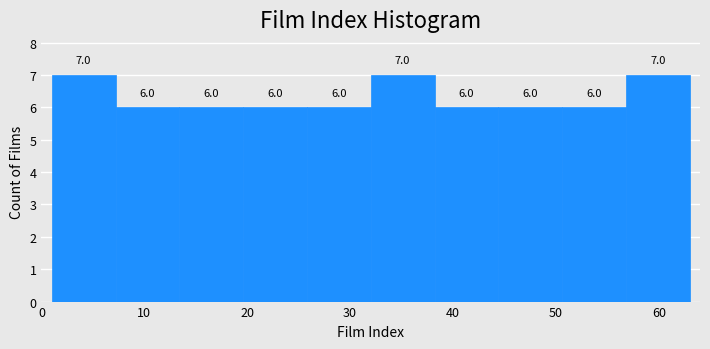

Reading left to right, transcribe this chart: for each bar, give the range it covers on the x-axis and its height. The bar edges are not printed on the chart, so give them approximately, as read against the axis.

1.0 to 7.2: 7.0
7.2 to 13.4: 6.0
13.4 to 19.6: 6.0
19.6 to 25.8: 6.0
25.8 to 32.0: 6.0
32.0 to 38.2: 7.0
38.2 to 44.4: 6.0
44.4 to 50.6: 6.0
50.6 to 56.8: 6.0
56.8 to 63.0: 7.0